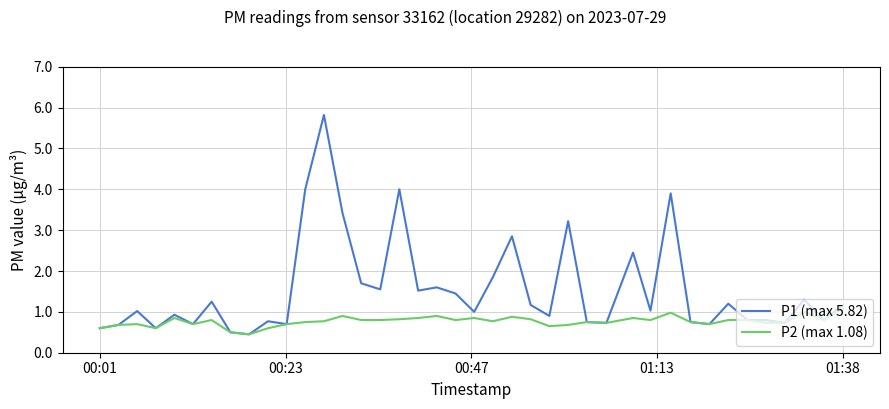

Which series has the largest total across all categories?

P1 (max 5.82)